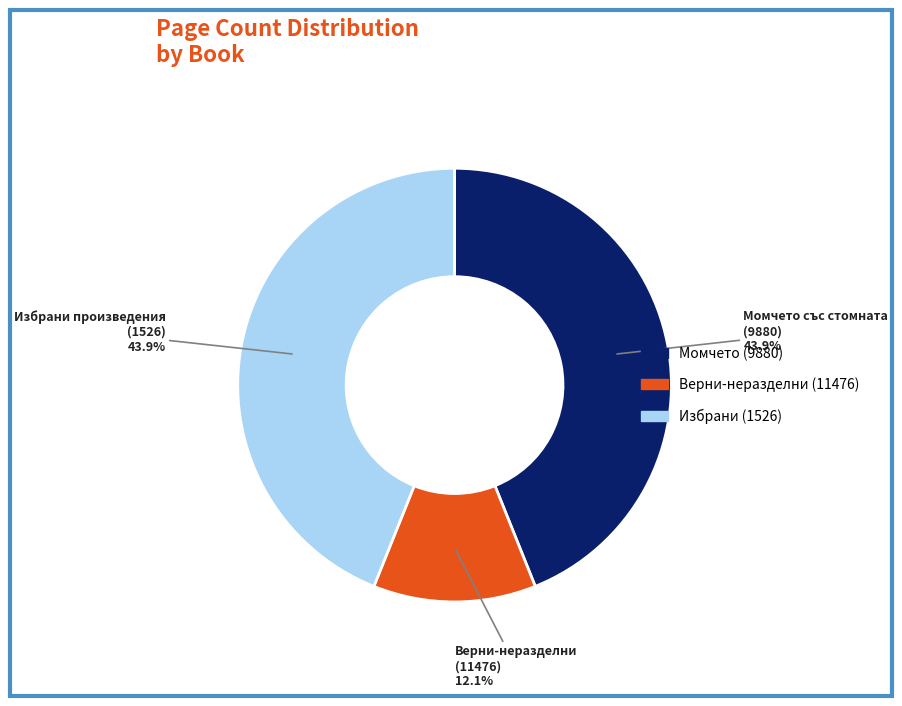

Is there a majority slice in this chart?

No